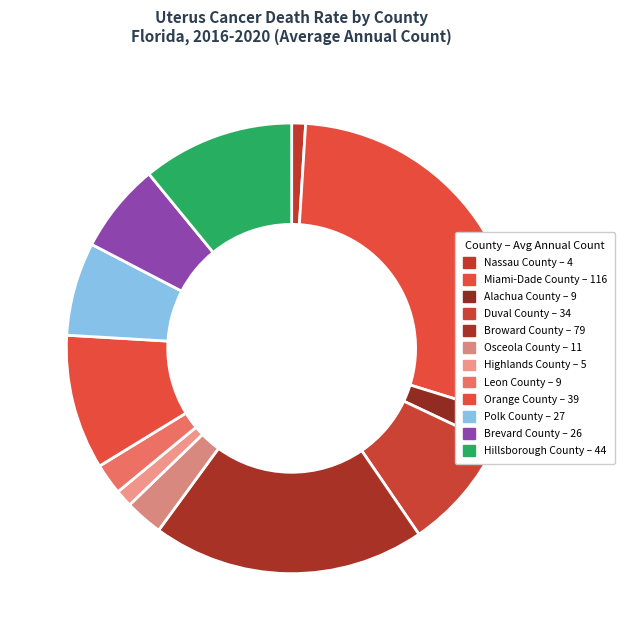

Which slice is the smallest?

Nassau County